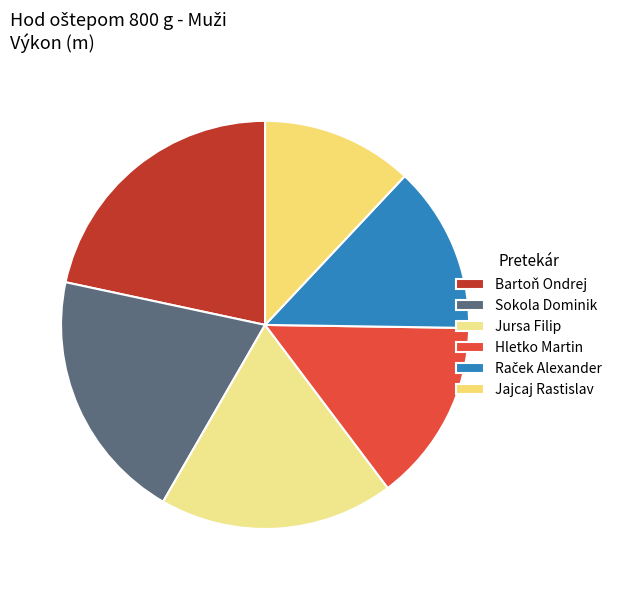

Does Raček Alexander account for over 50% of the chart?

No